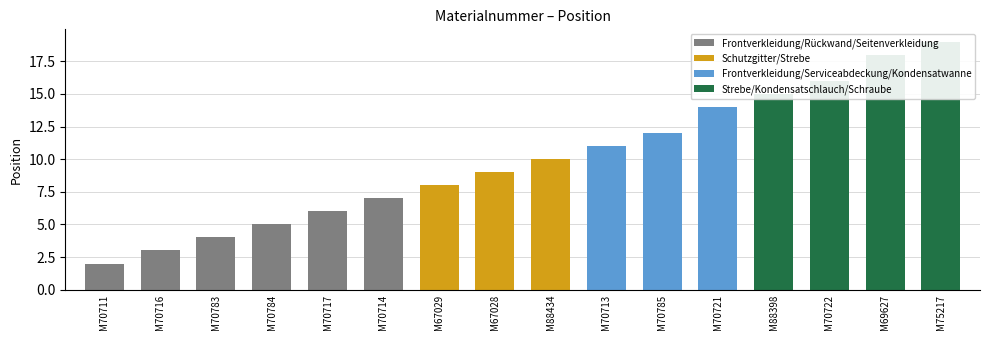

Rank the categories by value from highest to lowest.

M75217, M69627, M70722, M88398, M70721, M70785, M70713, M88434, M67028, M67029, M70714, M70717, M70784, M70783, M70716, M70711